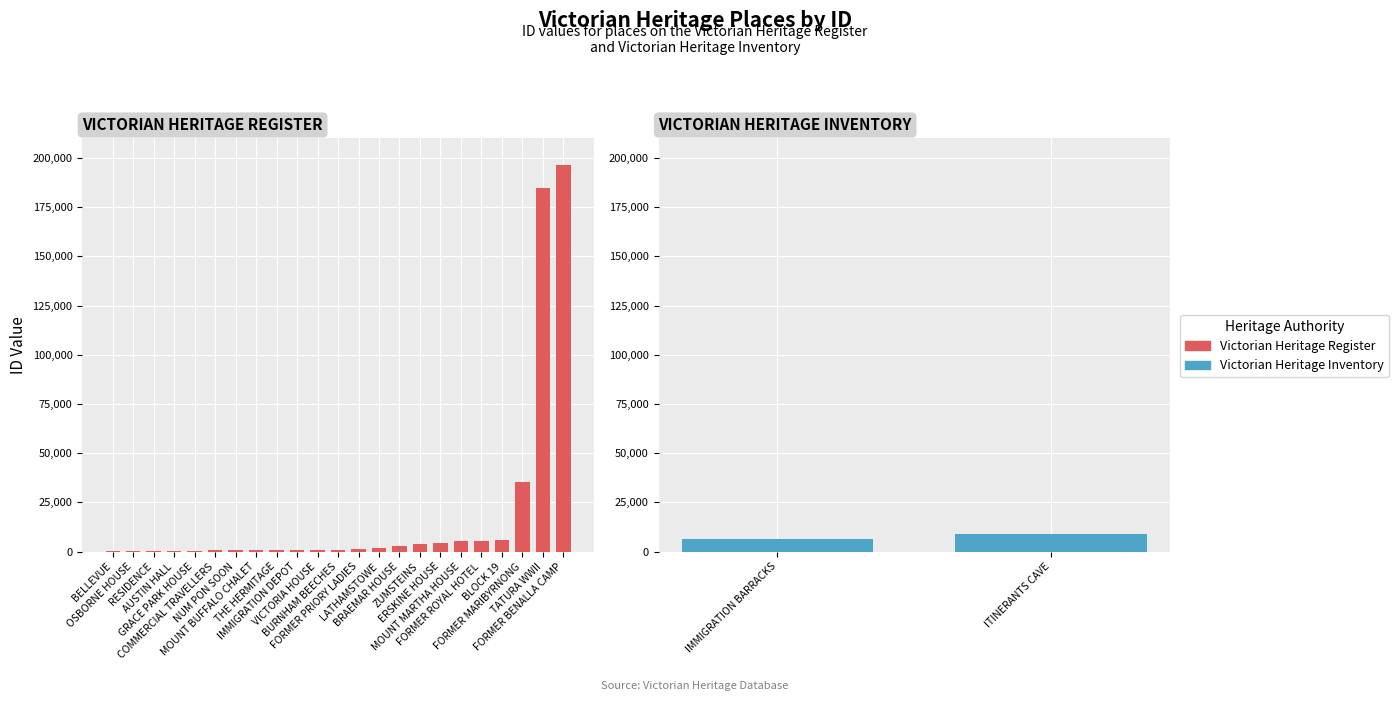

The value at TATURA WWII is 77758. True or false?

False